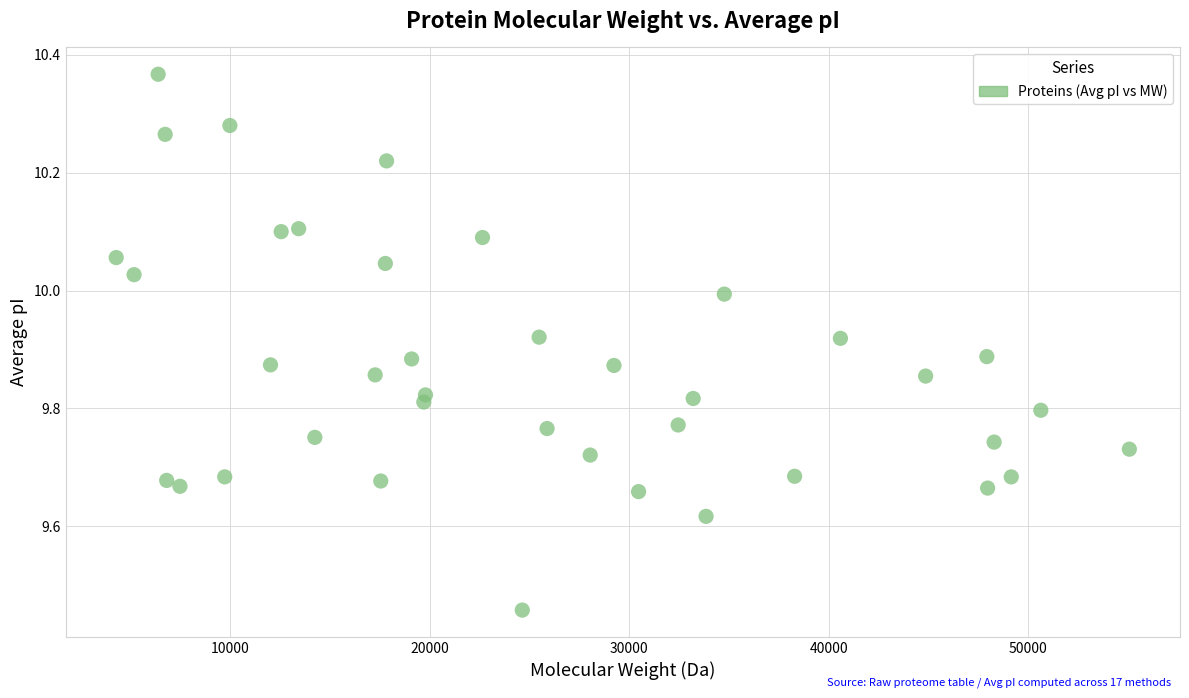

What is the range of X values (max minus min)?

50798.8